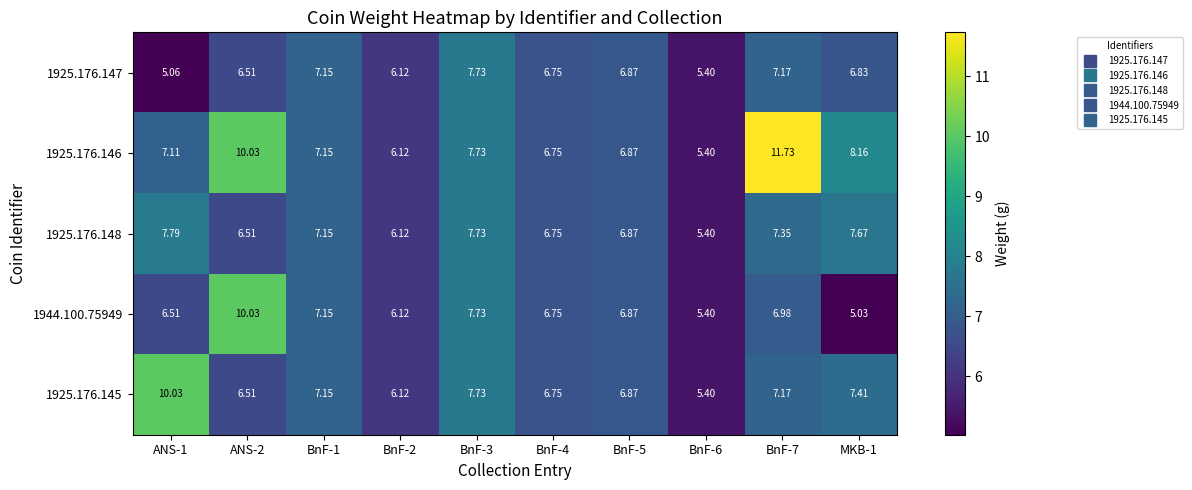

Is the value of 1925.176.147 at ANS-2 greater than the value of 1925.176.146 at BnF-4?

No